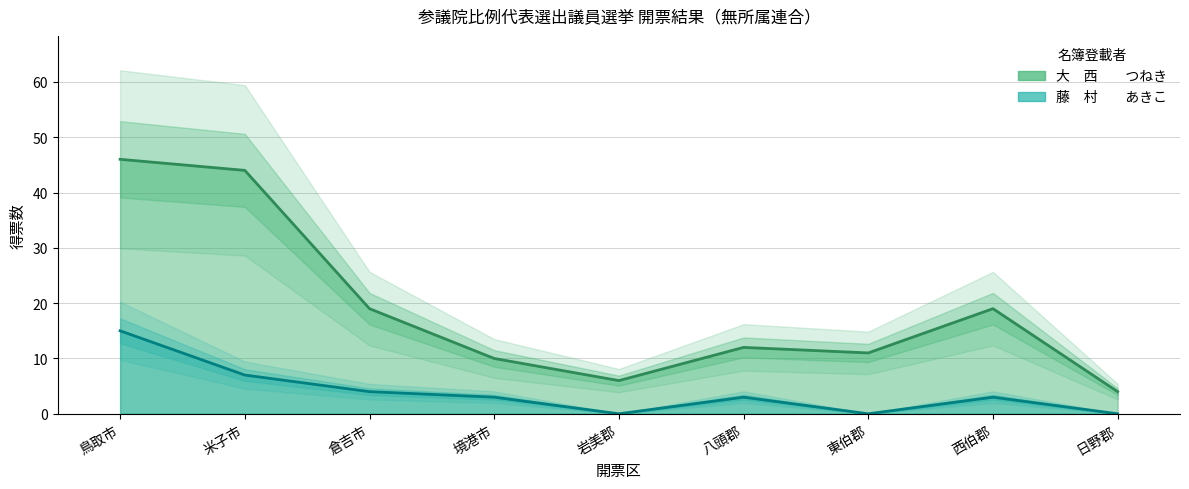

What is the sum of all 藤　村　　あきこ values?

35